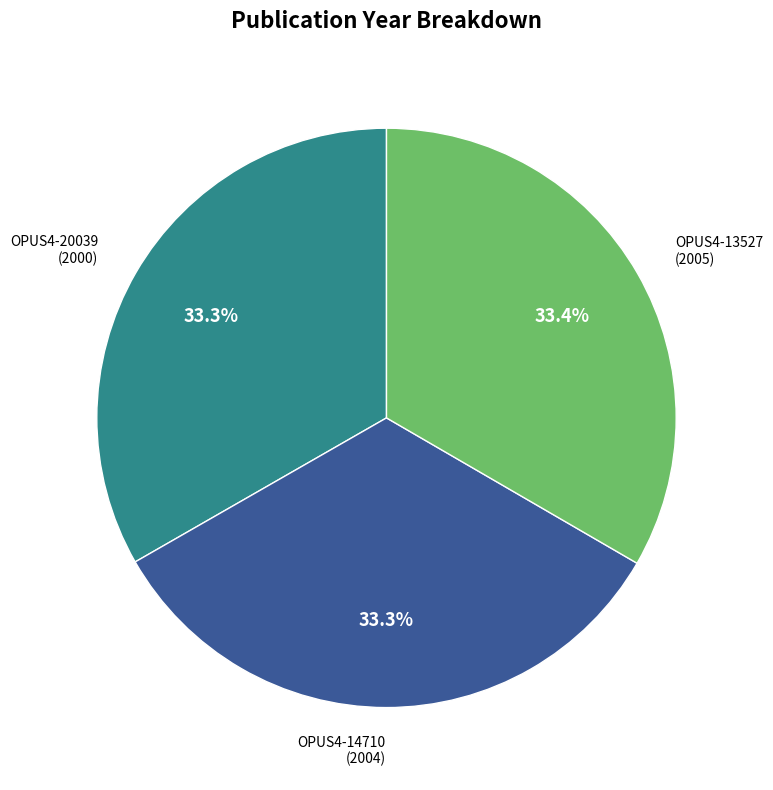

Does any single category account for the majority?

No